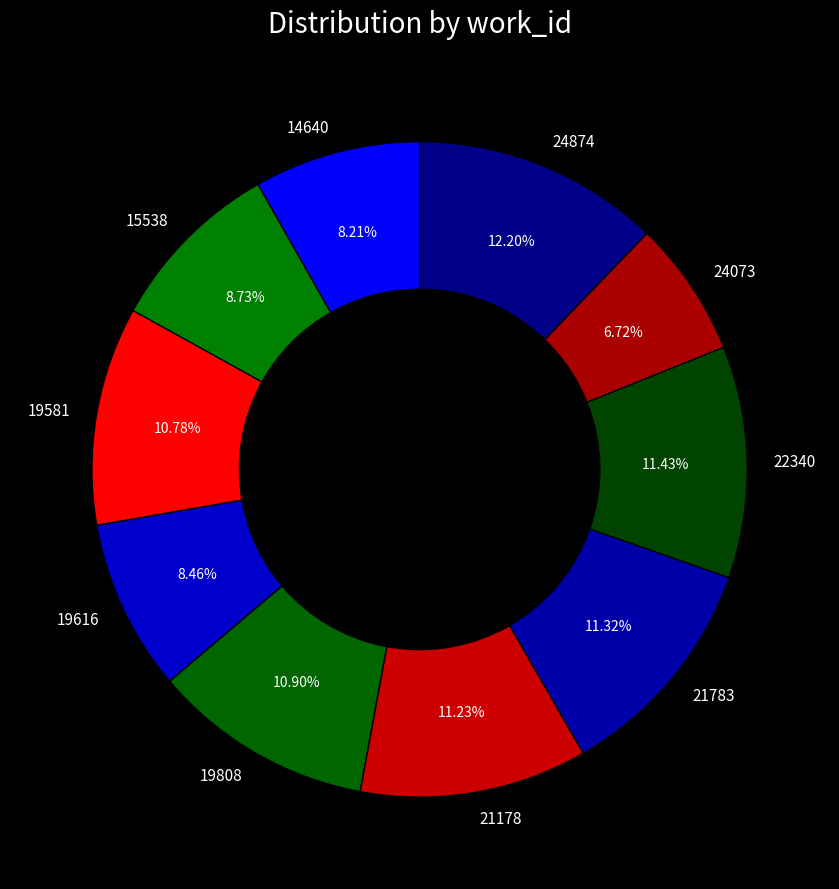

Which has a higher value, 19616 or 19808?

19808